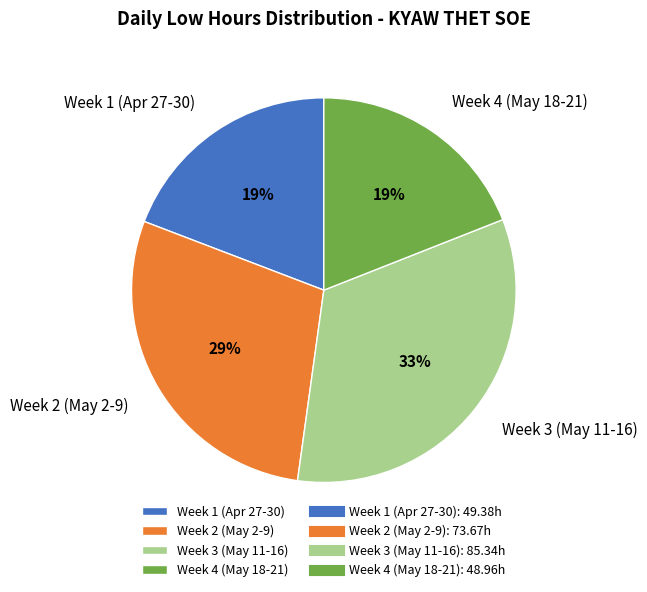

Which category has the biggest portion of the pie?

Week 3 (May 11-16)